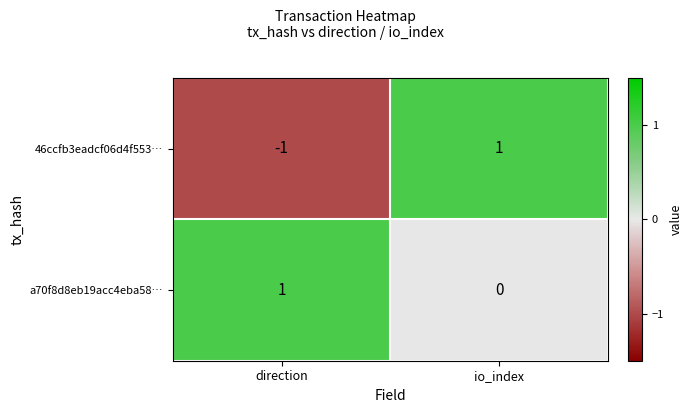

At which label is 46ccfb3eadcf06d4f553… closest to 0?

direction